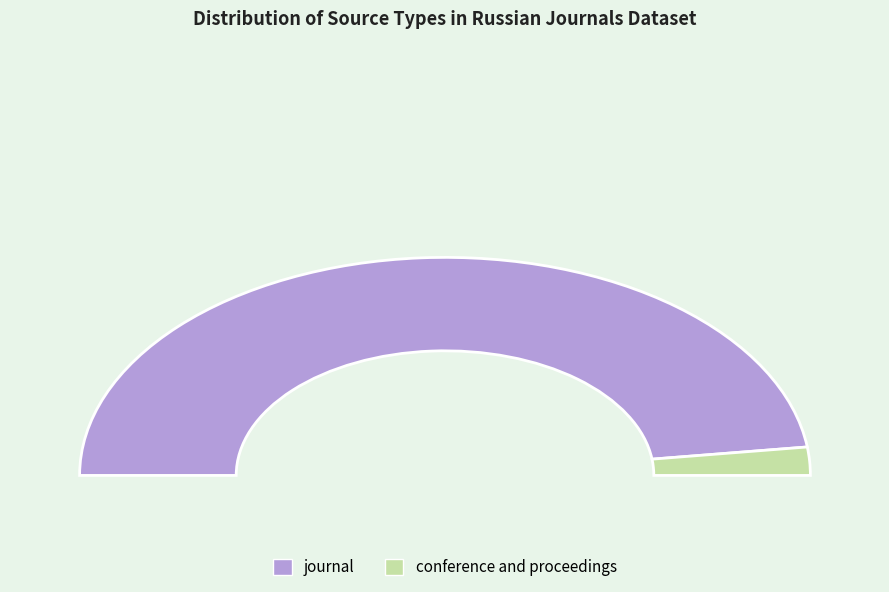

Which category has the biggest portion of the pie?

journal